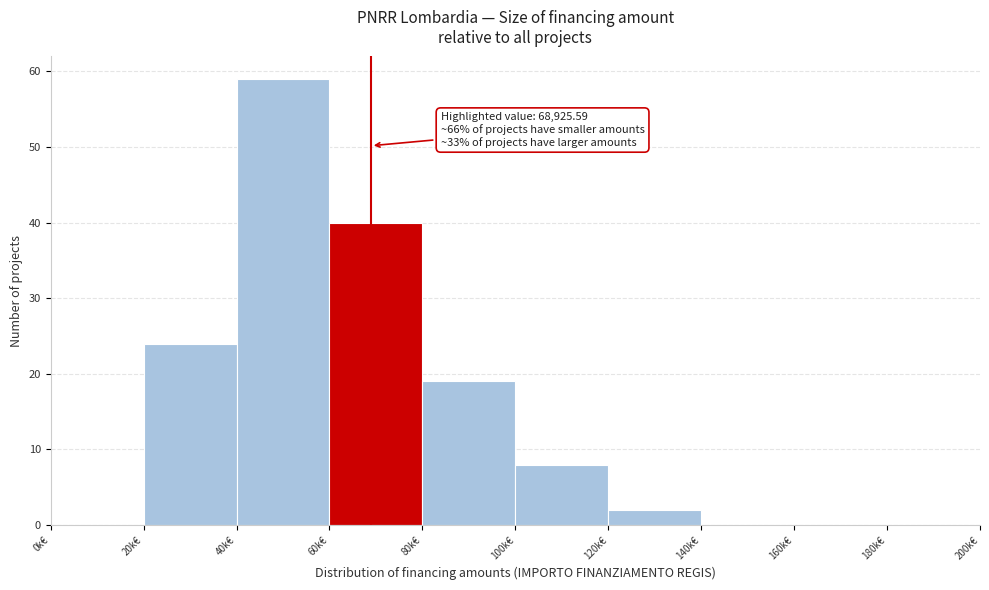

Reading left to right, list all the values displayed in this chart.

0k€=0	20k€=24	40k€=59	60k€=40	80k€=19	100k€=8	120k€=2	140k€=0	160k€=0	180k€=0